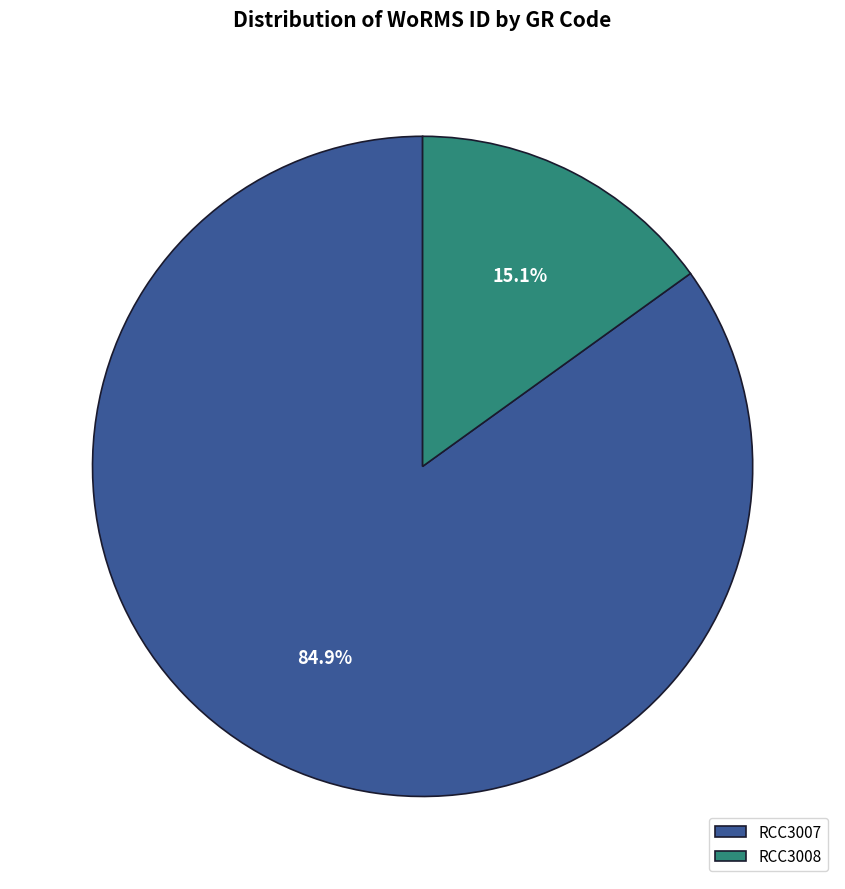

To the nearest percent, what is the difference between the largest and smallest slice percentages?

70%